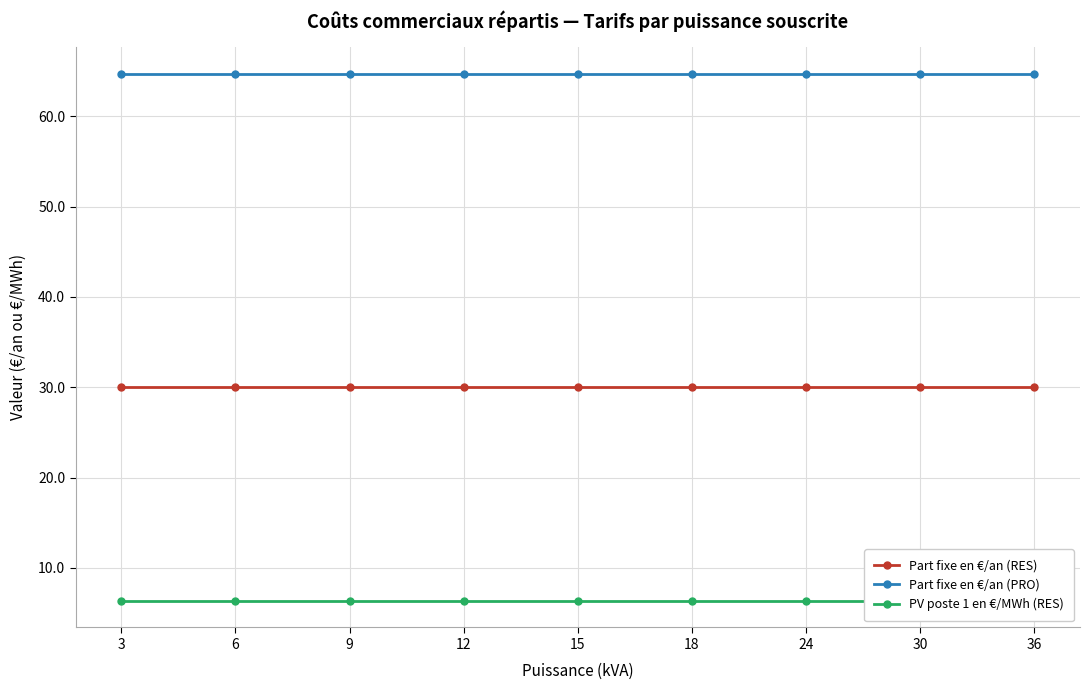

Between 6 and 18, which series saw the biggest shift?

Part fixe en €/an (RES)